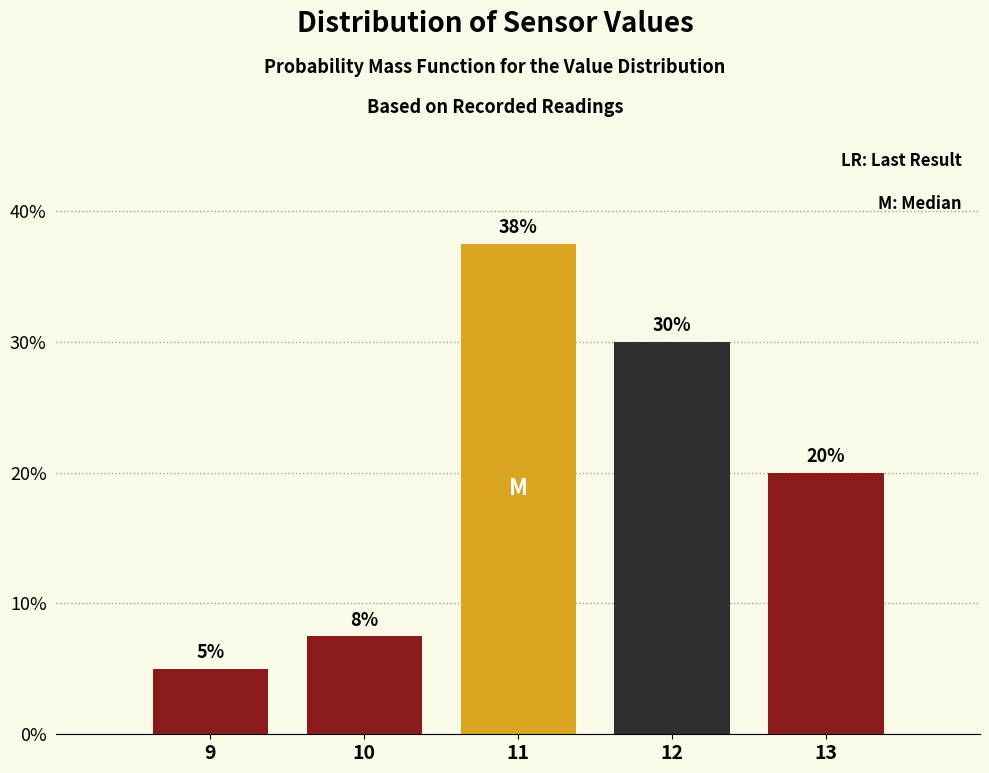

Over which range of the x-axis is the bar tallest?

10.5 to 11.5